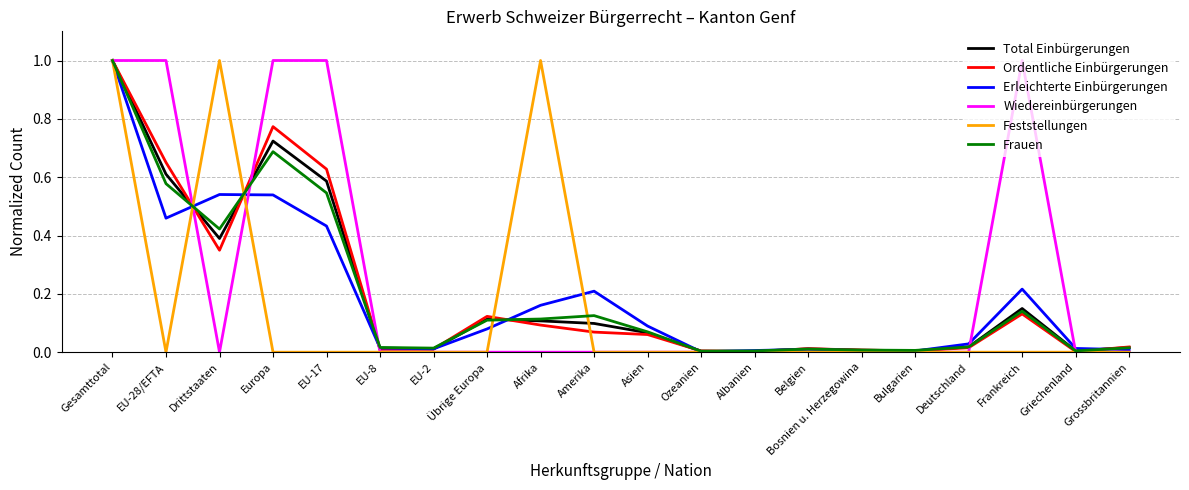

True or false: Erleichterte Einbürgerungen has a value of 0.1 at Amerika.

False